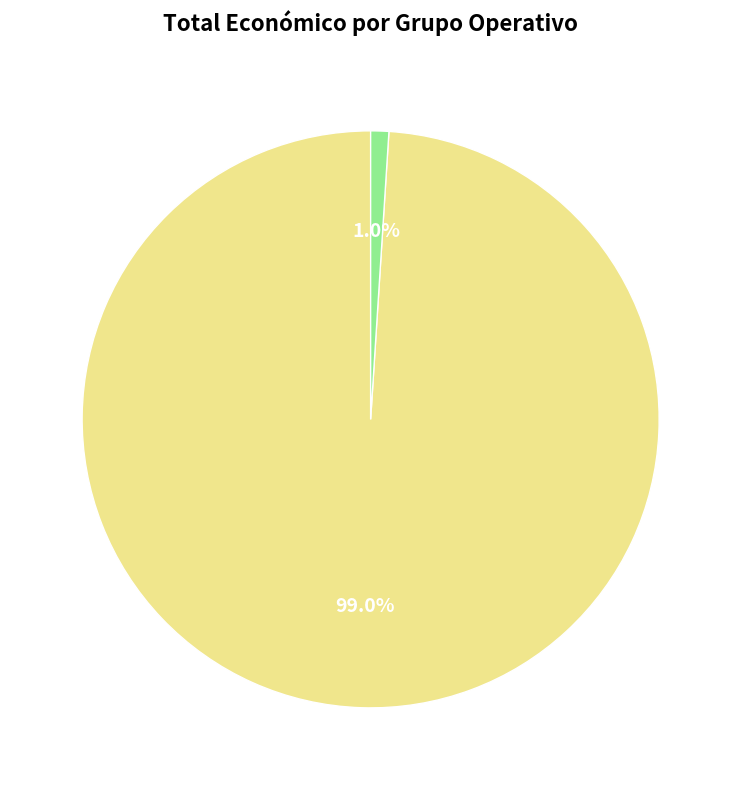

Does any single category account for the majority?

Yes